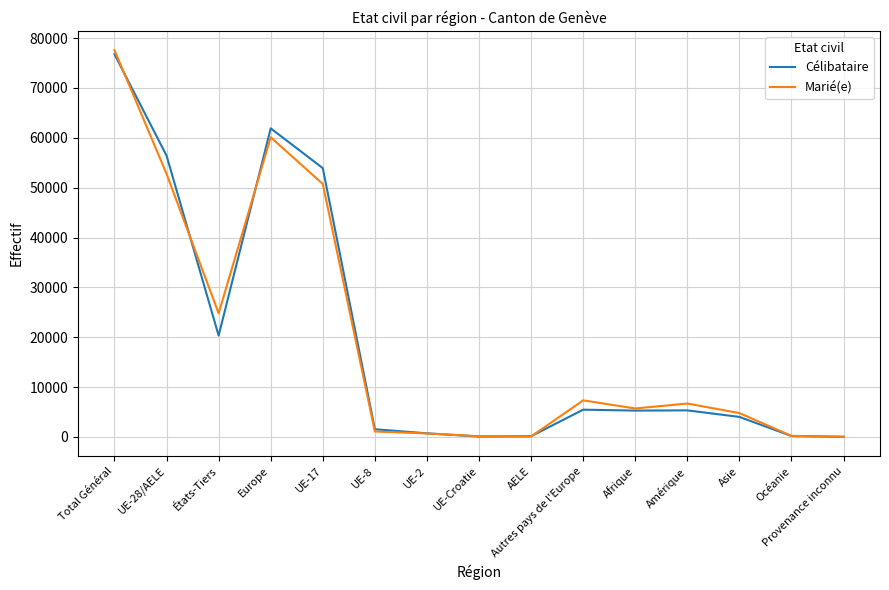

What is the difference between the second highest and second lowest values in the Marié(e) series?

60021